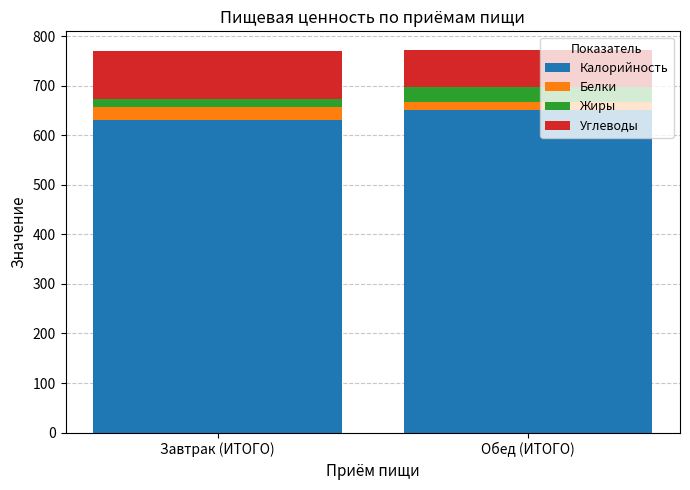

Reading right to left, what are the values for Калорийность?

650	630